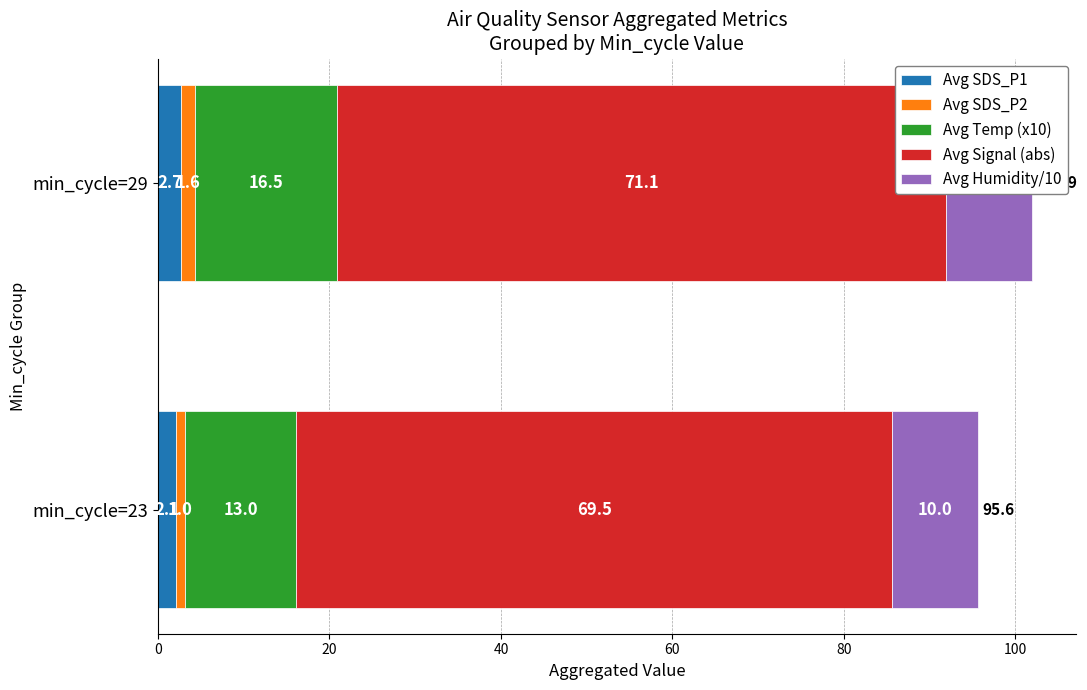

The value of Avg SDS_P2 at min_cycle=29 is 2.2. True or false?

False